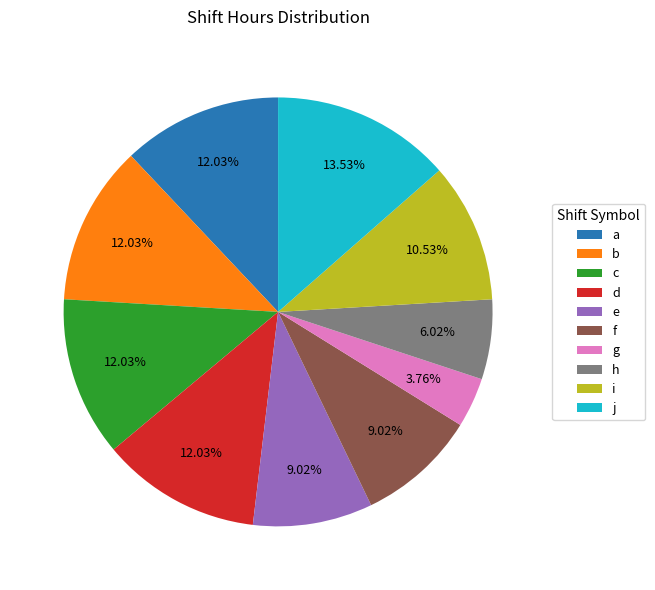

Combined, what portion of the pie is d and g?

15.8%